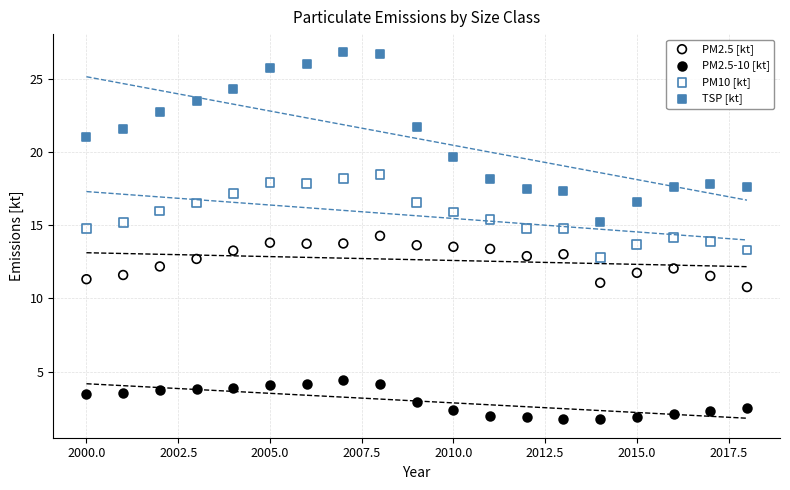

Across all data points, what is the range of X values (max minus min)?

18.0